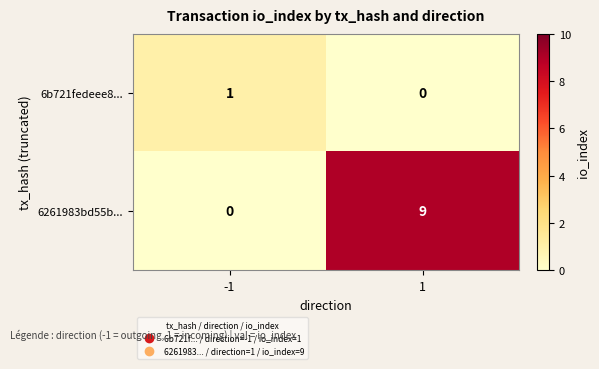

Between -1 and 1, which series saw the biggest shift?

6261983bd55b...